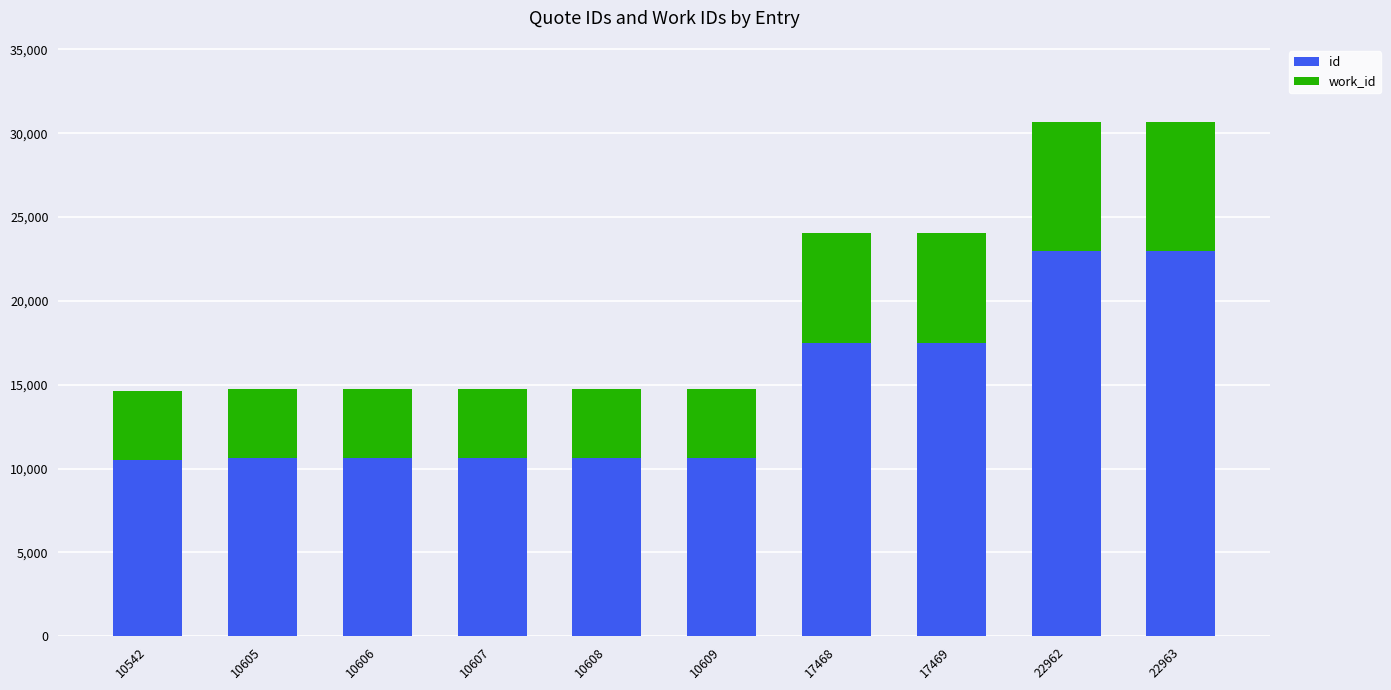

Which series has the widest spread of values?

id